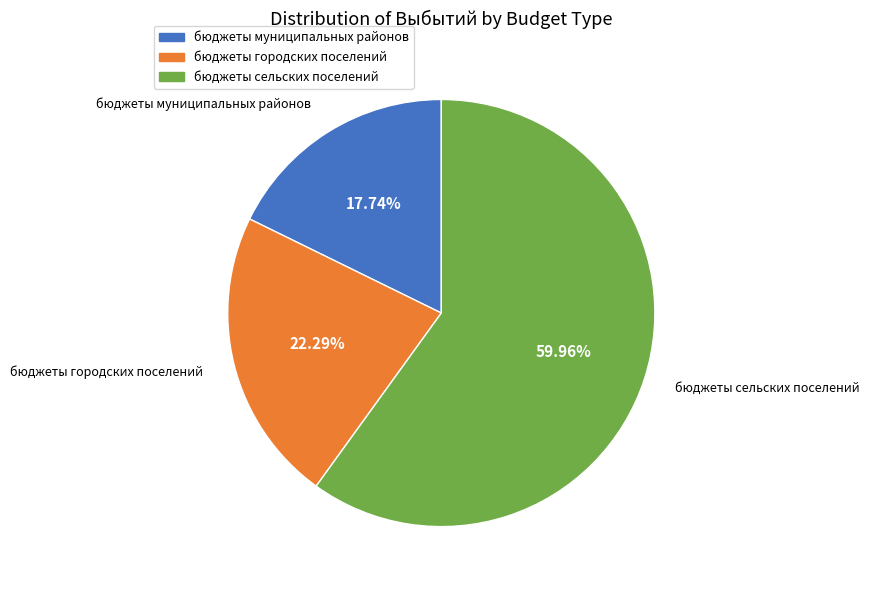

Combined, do бюджеты муниципальных районов and бюджеты сельских поселений account for over 50%?

Yes